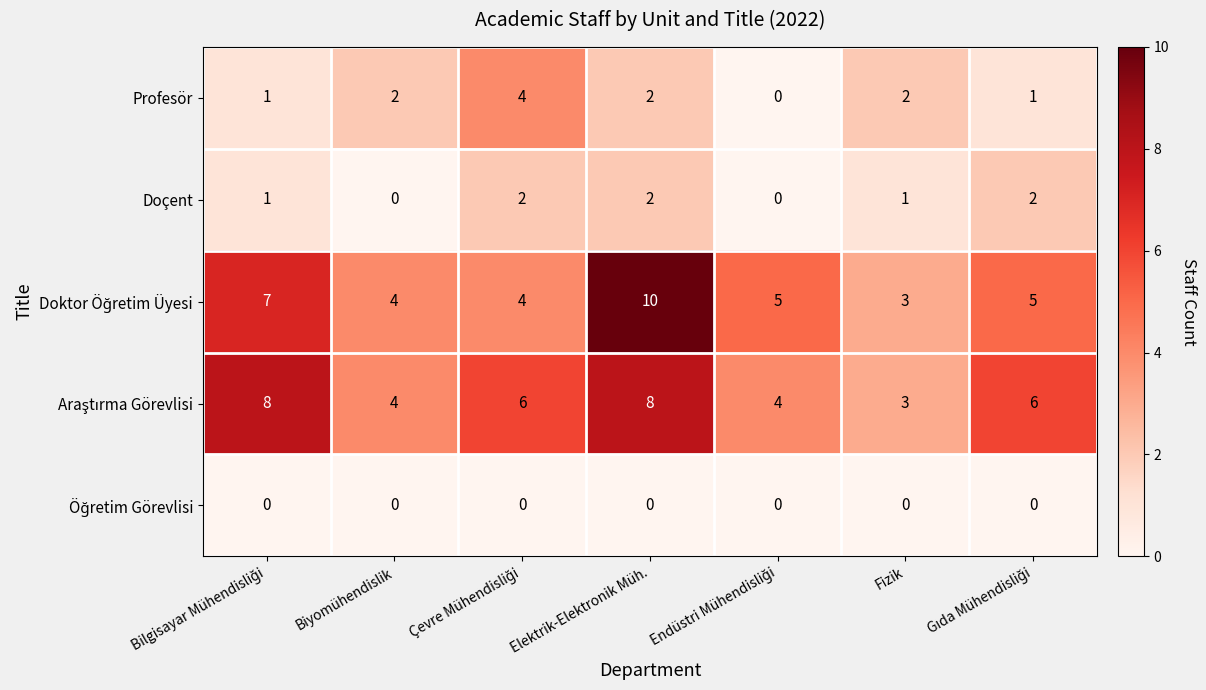

How many Doçent values are between 0 and 2?

7